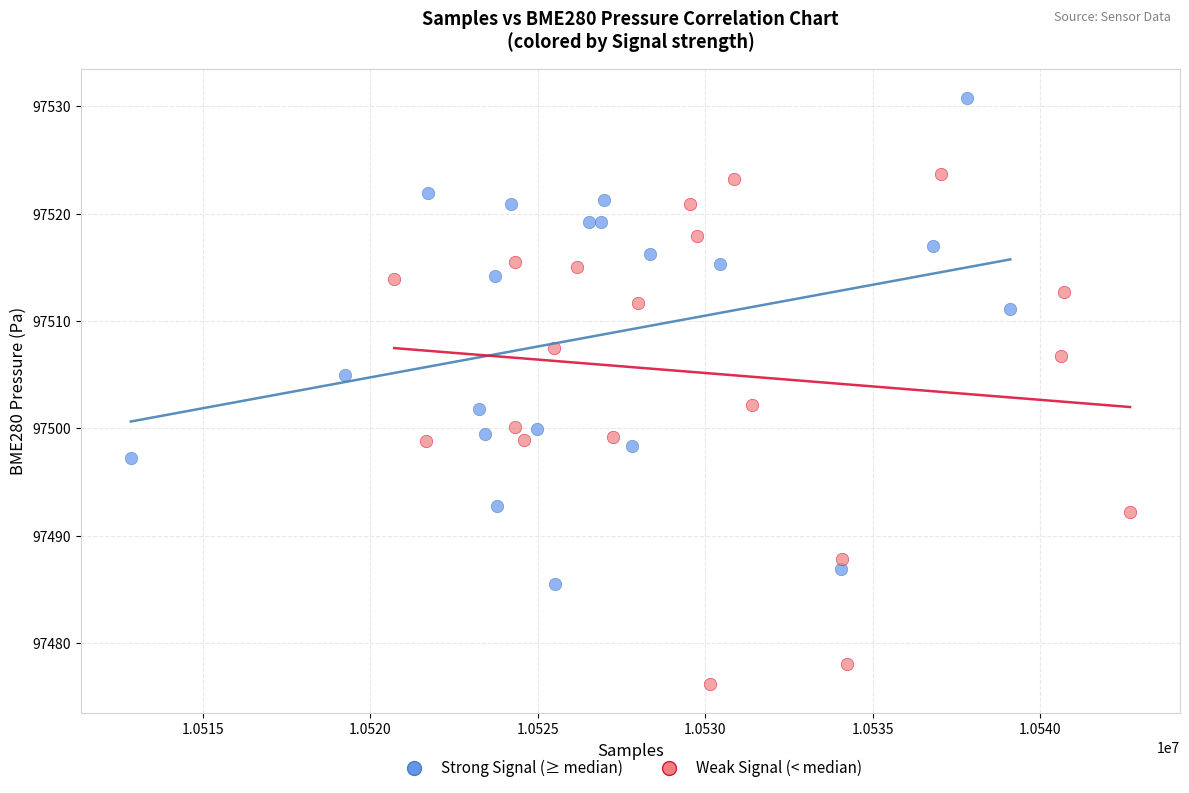

Which series reaches the maximum Y coordinate?

Strong Signal (≥ median)